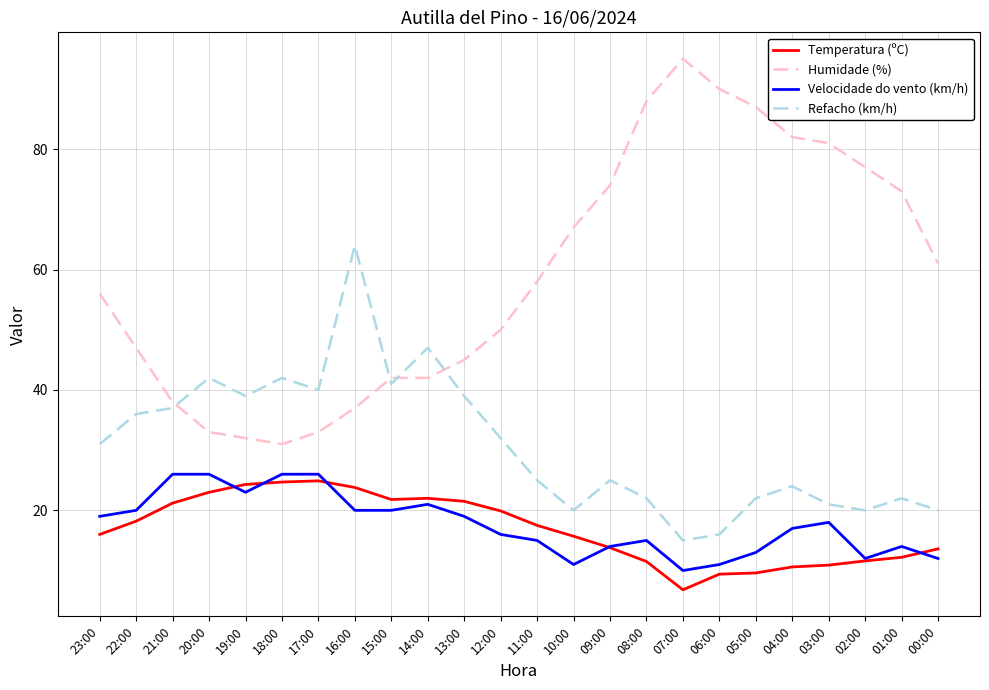

At which label does Temperatura (ºC) reach its minimum?

07:00